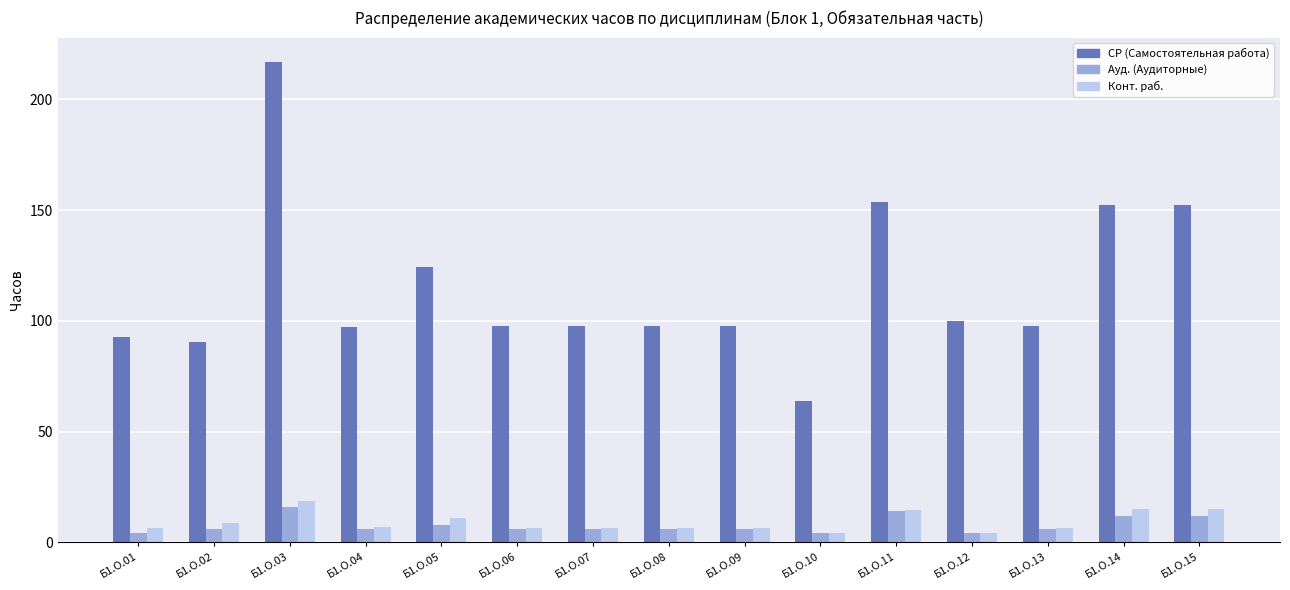

What is the greatest value displayed?

217.0